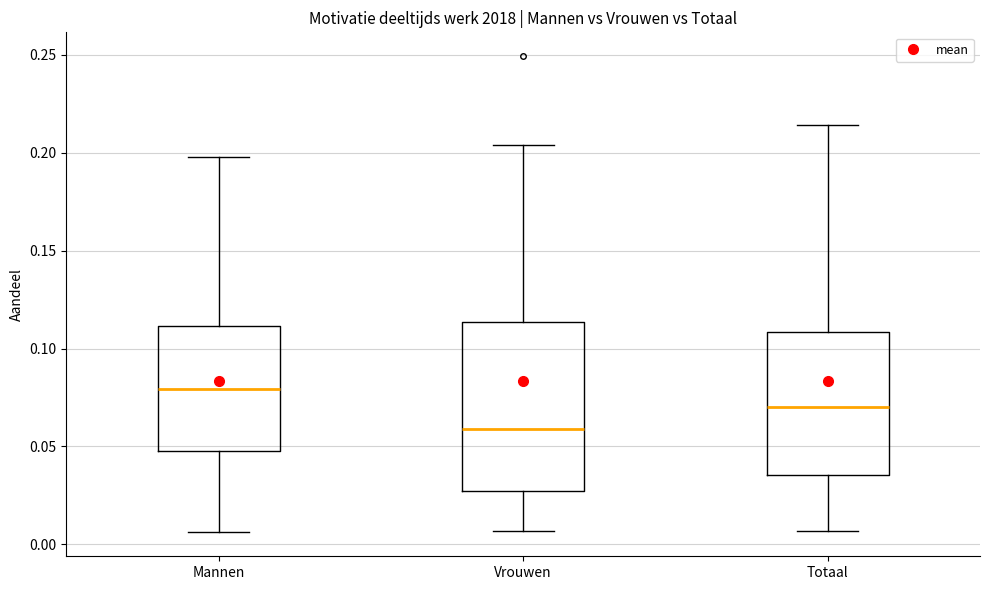

Reading left to right, read every box against the y-axis: the position of its median line, the range the box covers, and the ends of its whiskers. The values are not printed on the chart, so give them approximately, as read against the axis.

Mannen: median 0.080, box 0.050 to 0.110, whiskers 0.005 to 0.200
Vrouwen: median 0.060, box 0.025 to 0.115, whiskers 0.005 to 0.205
Totaal: median 0.070, box 0.035 to 0.110, whiskers 0.005 to 0.215